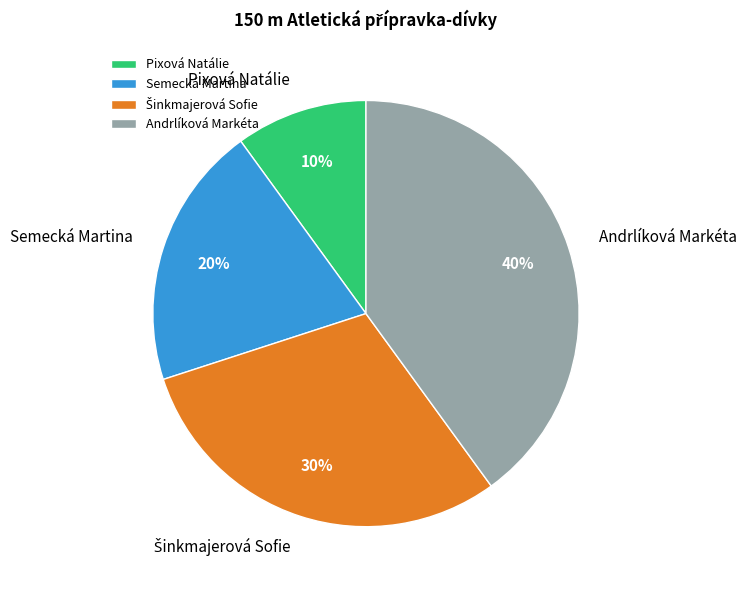

Which has a higher value, Andrlíková Markéta or Pixová Natálie?

Andrlíková Markéta